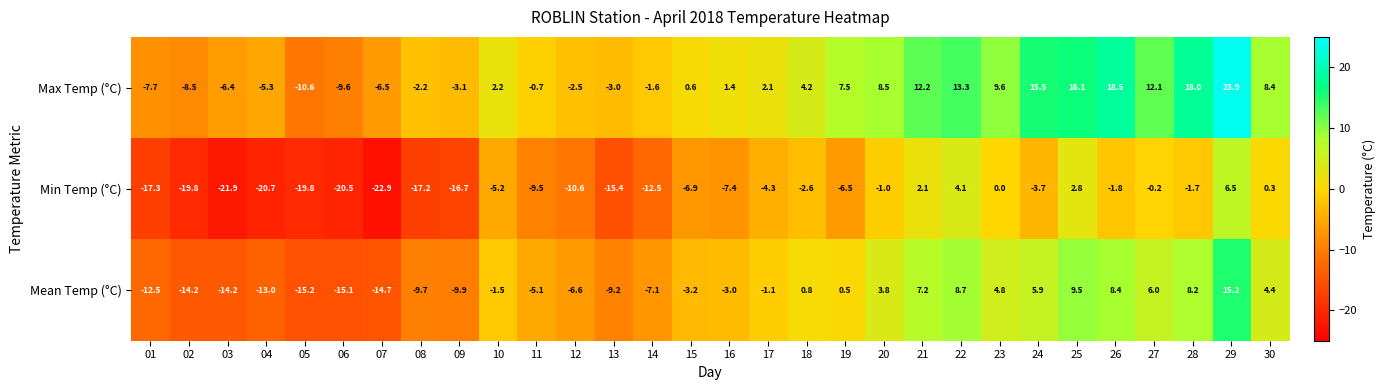

The Max Temp (°C) series shows 2.5 at 16. True or false?

False